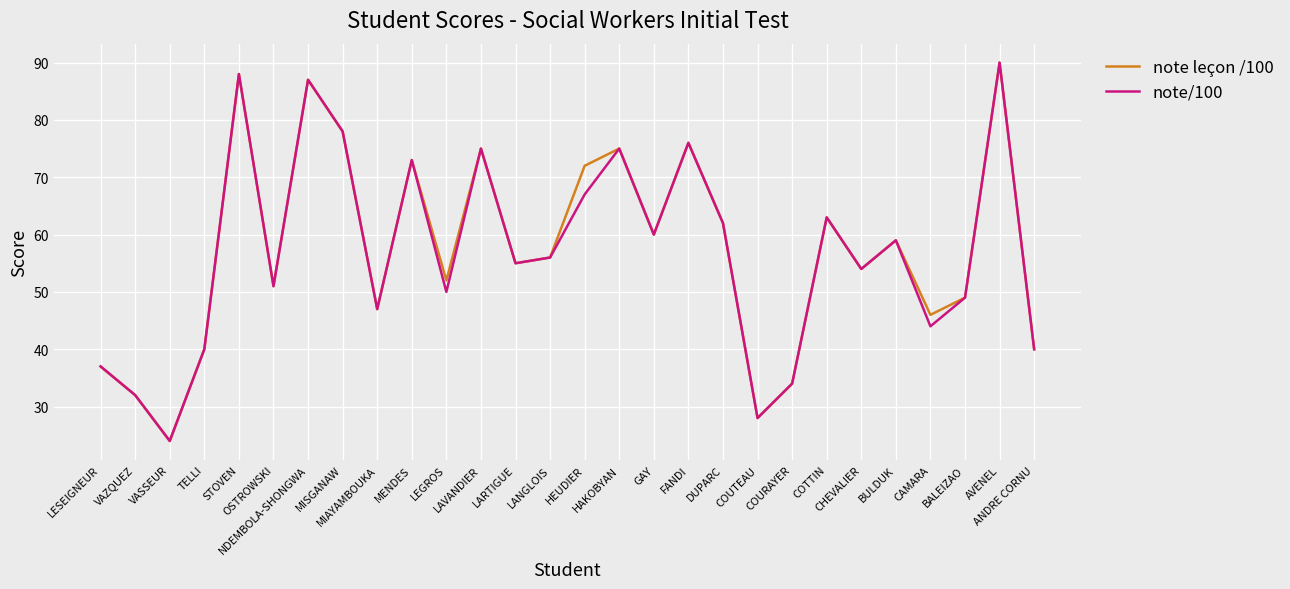

How many categories are shown in the chart?

28